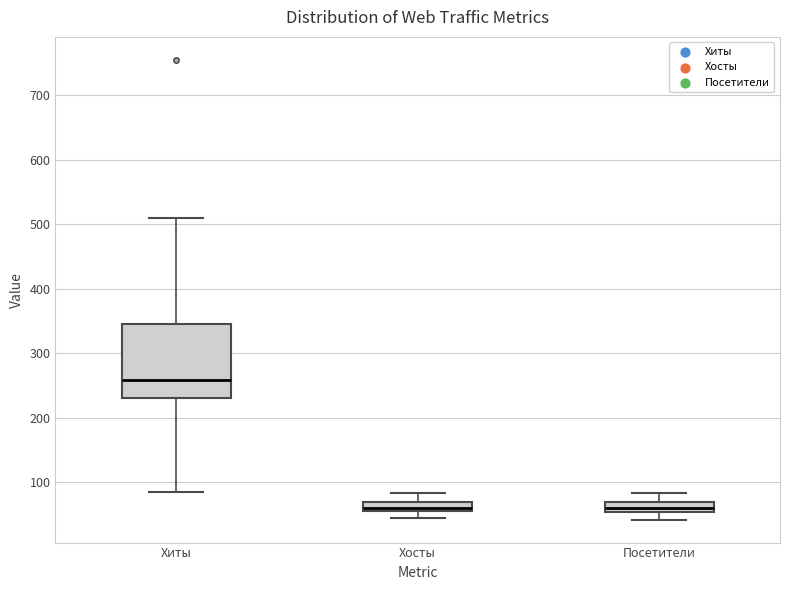

Reading left to right, read every box against the y-axis: the position of its median line, the range the box covers, and the ends of its whiskers. The values are not printed on the chart, so give them approximately, as read against the axis.

Хиты: median 260, box 230 to 350, whiskers 90 to 510
Хосты: median 60, box 50 to 70, whiskers 50 (below the box's lower edge) to 80
Посетители: median 60, box 50 to 70, whiskers 40 to 80